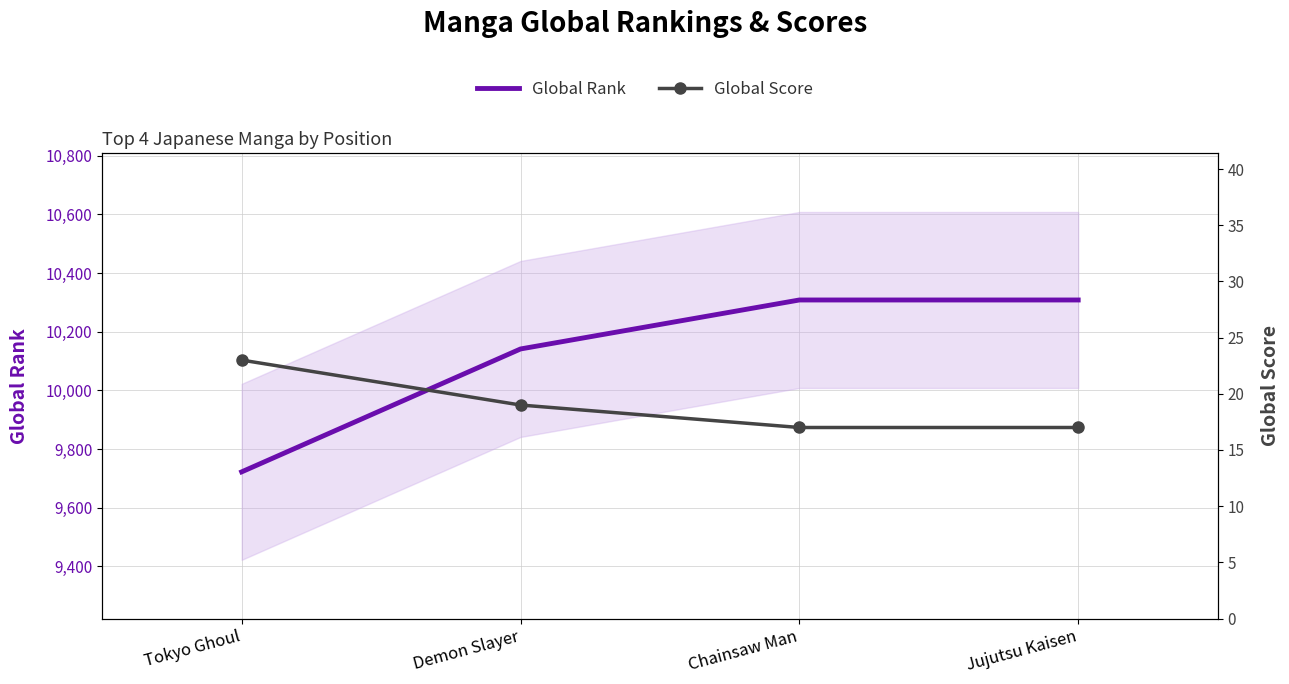

What is the difference between the maximum and minimum values in the Global Score series?

6